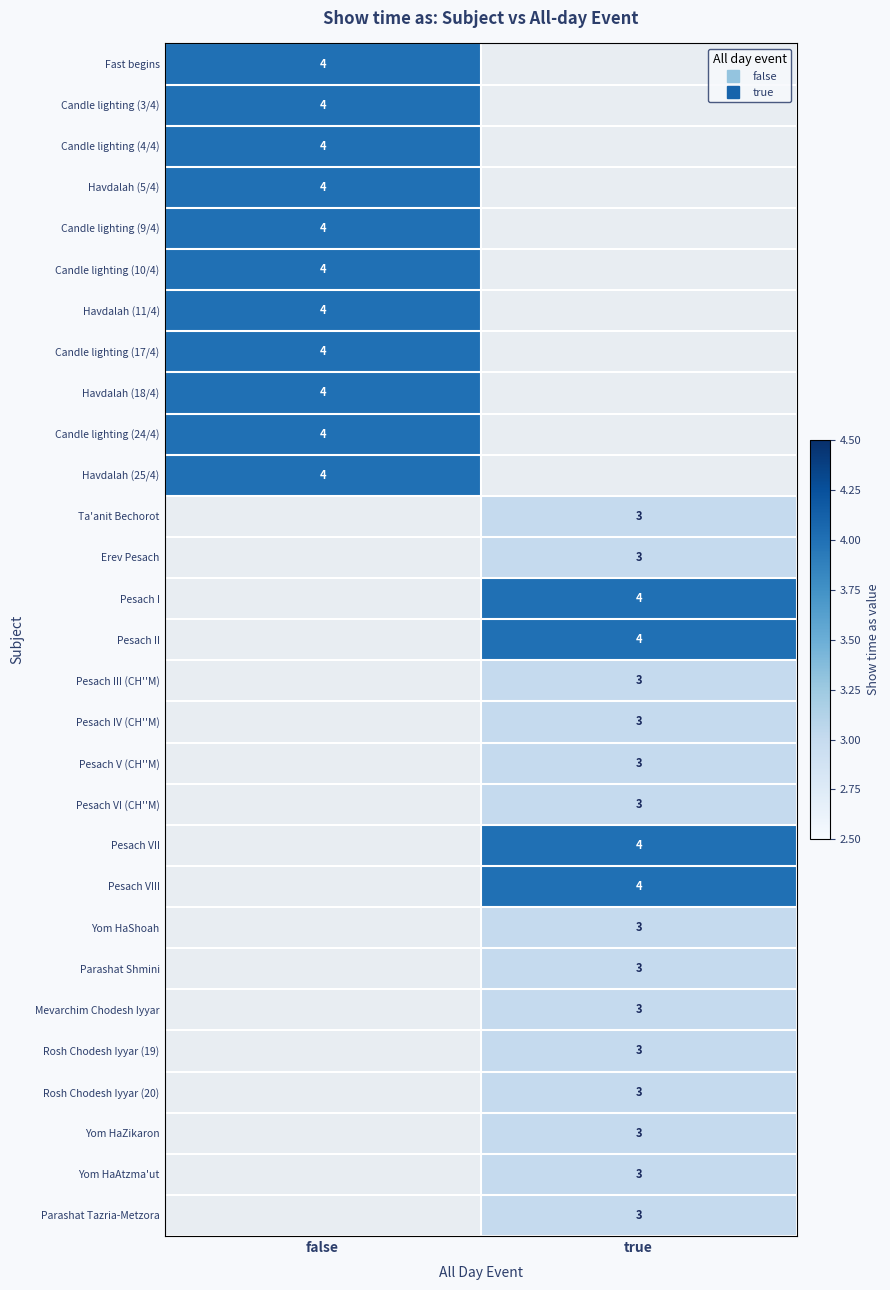

Which has a higher value, false or true?

true